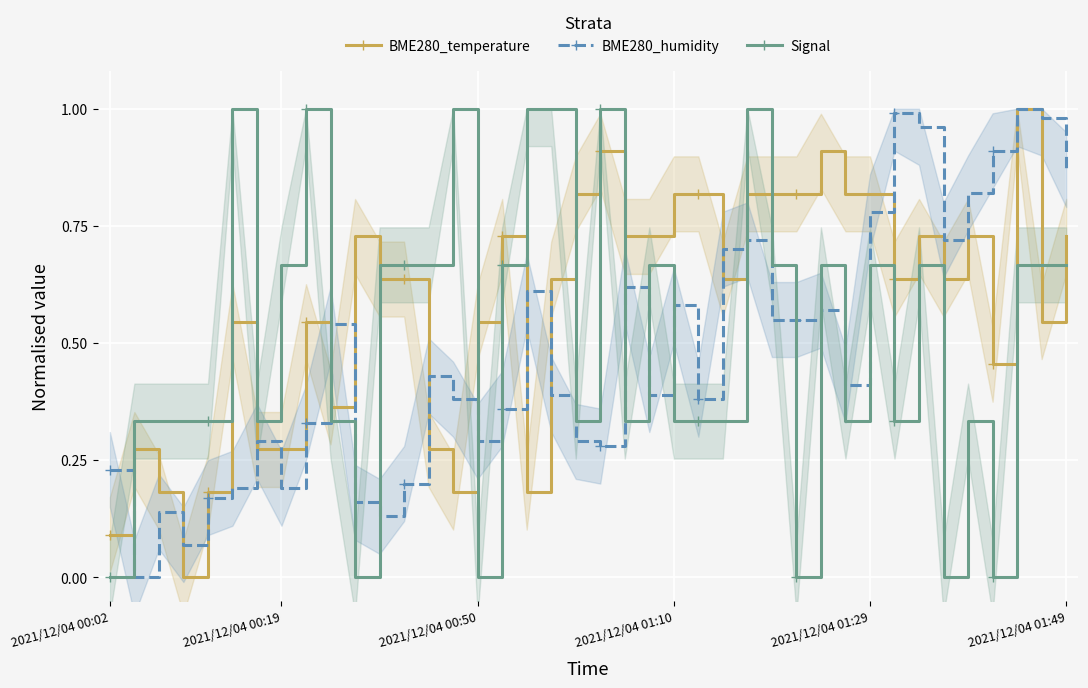

True or false: Signal and BME280_temperature cross at least once.

True